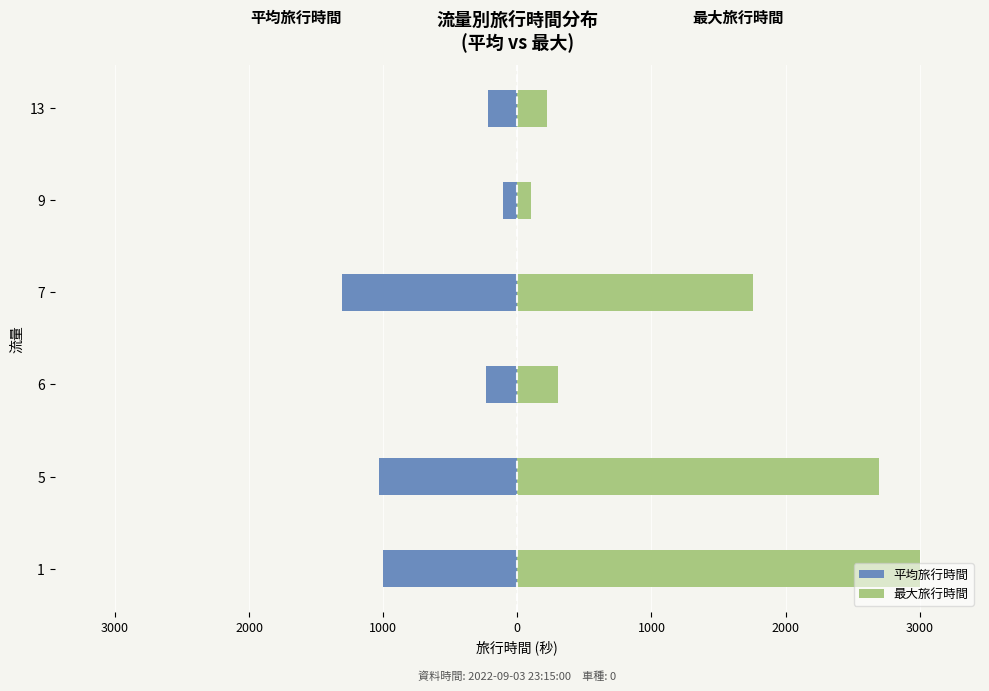

What is the maximum value shown in the chart?

3000.0